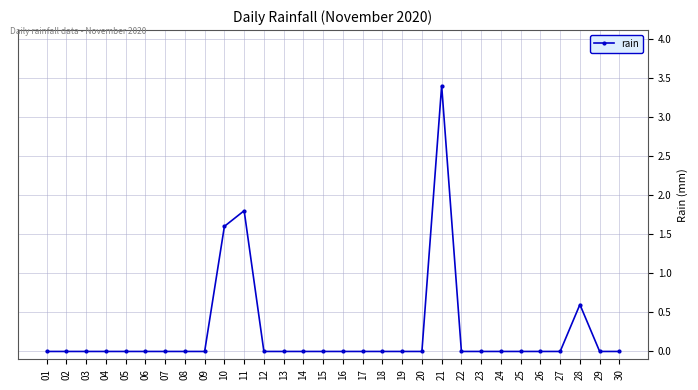

What value does the data have at 10?

1.6